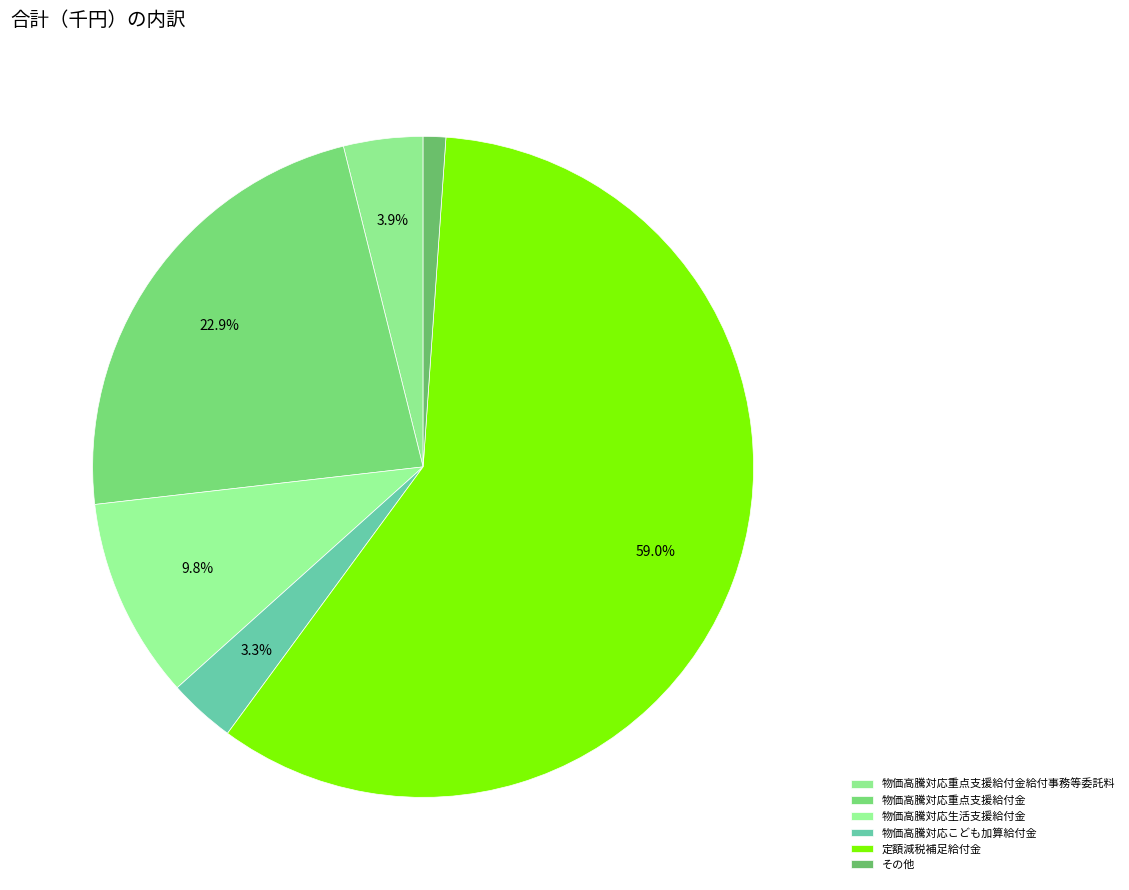

Count the number of slices in the pie.

6